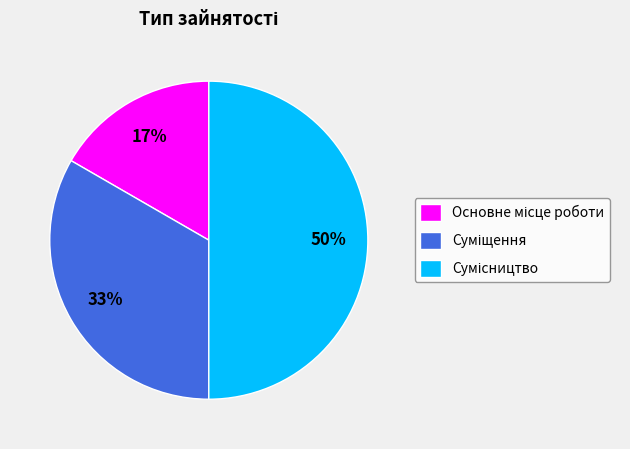

To the nearest percent, what is the average slice percentage?

33%